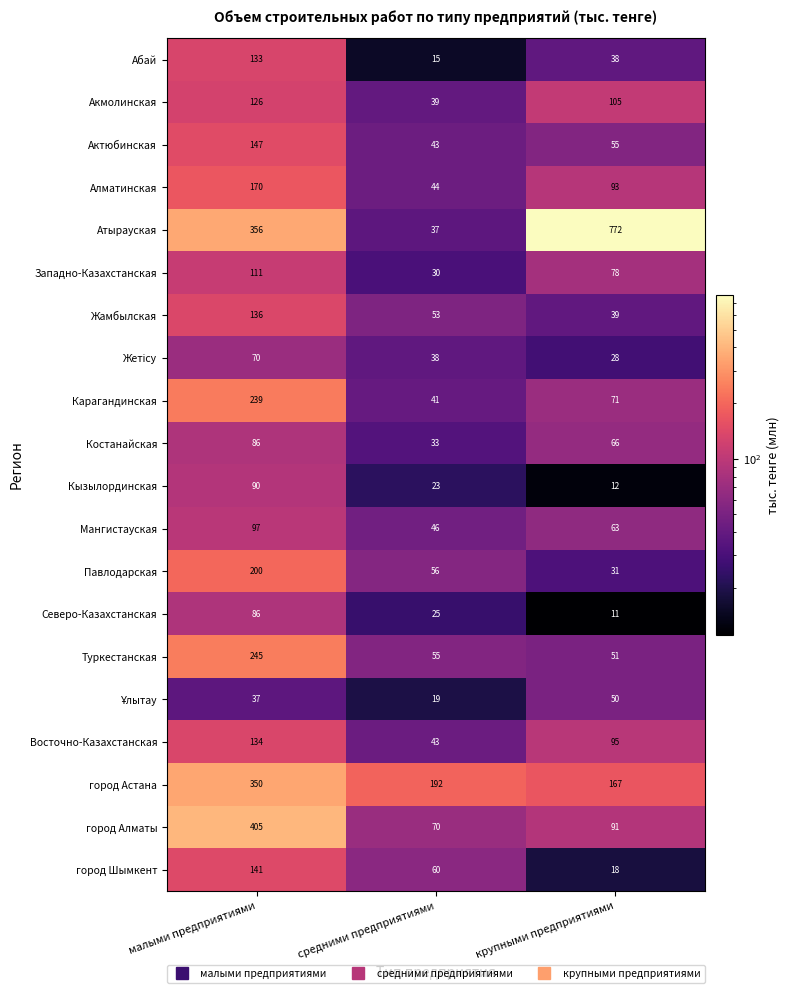

What is the average value of the Кызылординская series?

42